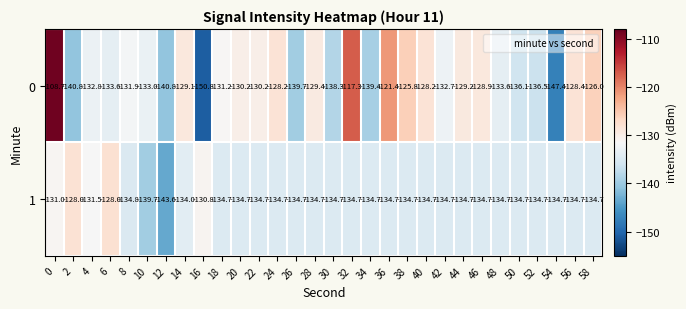

What is the total value across all series at 42?

-267.4